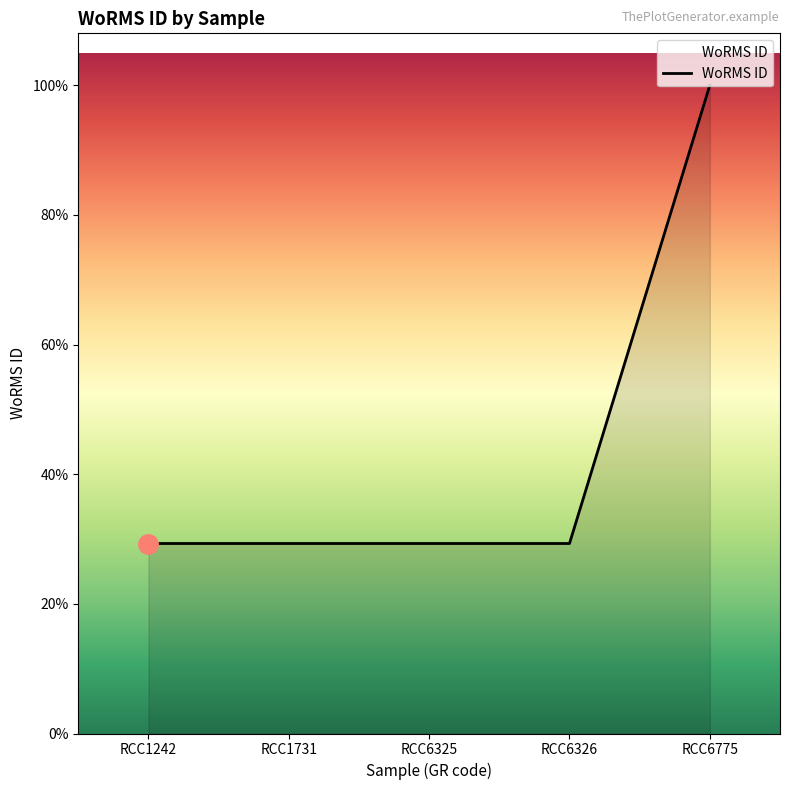

Reading left to right, transcribe all the data shown in this chart.

RCC1242=115104	RCC1731=115104	RCC6325=115104	RCC6326=115104	RCC6775=392750